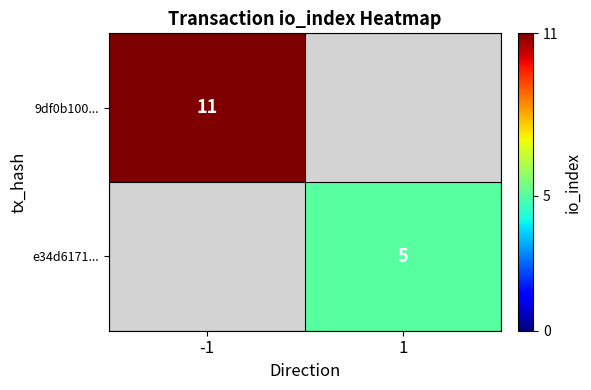

The 9df0b100... series shows 15 at -1. True or false?

False